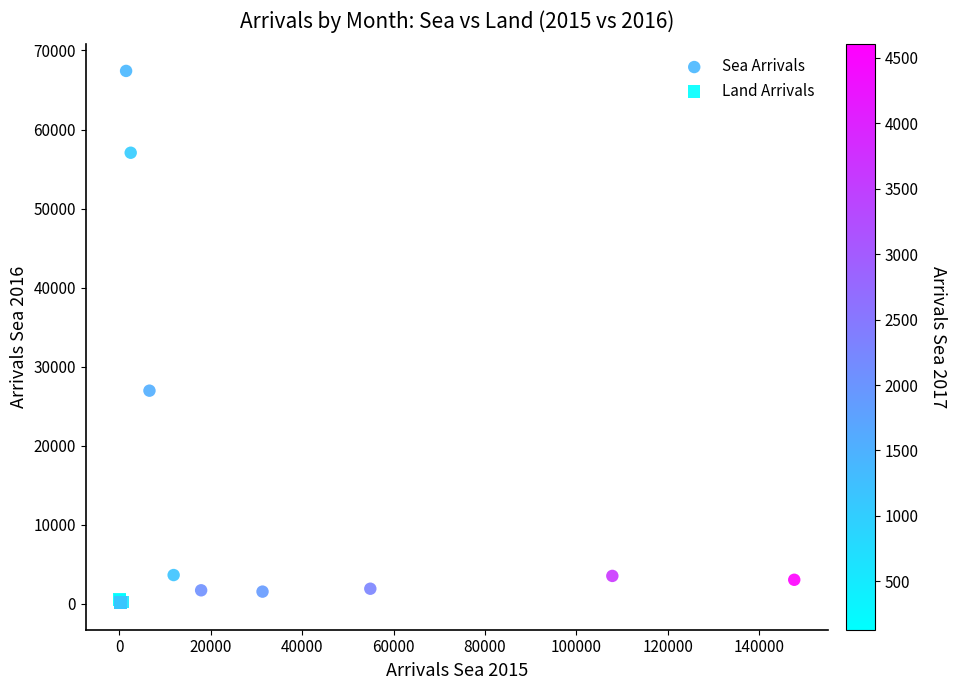

Which series contains the highest Y value?

Sea Arrivals